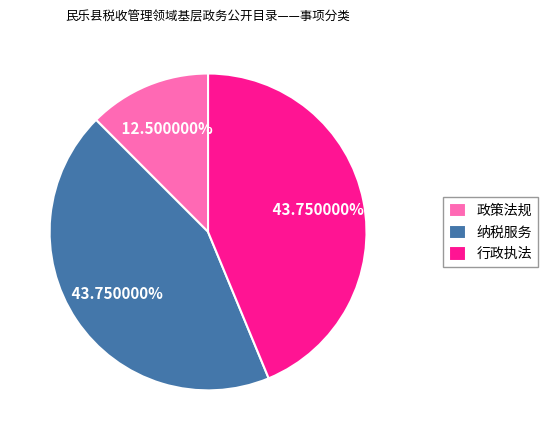

Which has a higher value, 政策法规 or 行政执法?

行政执法